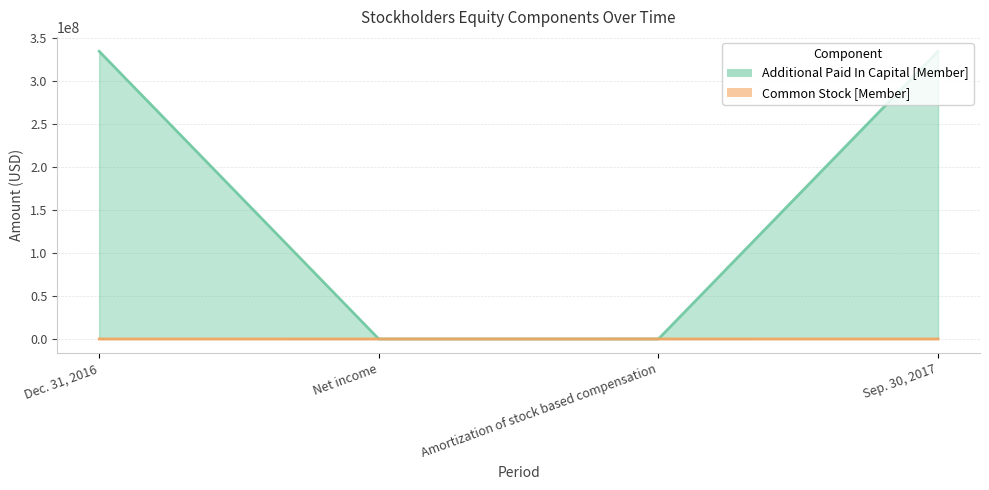

What is the label of the 4th point from the right?

Dec. 31, 2016